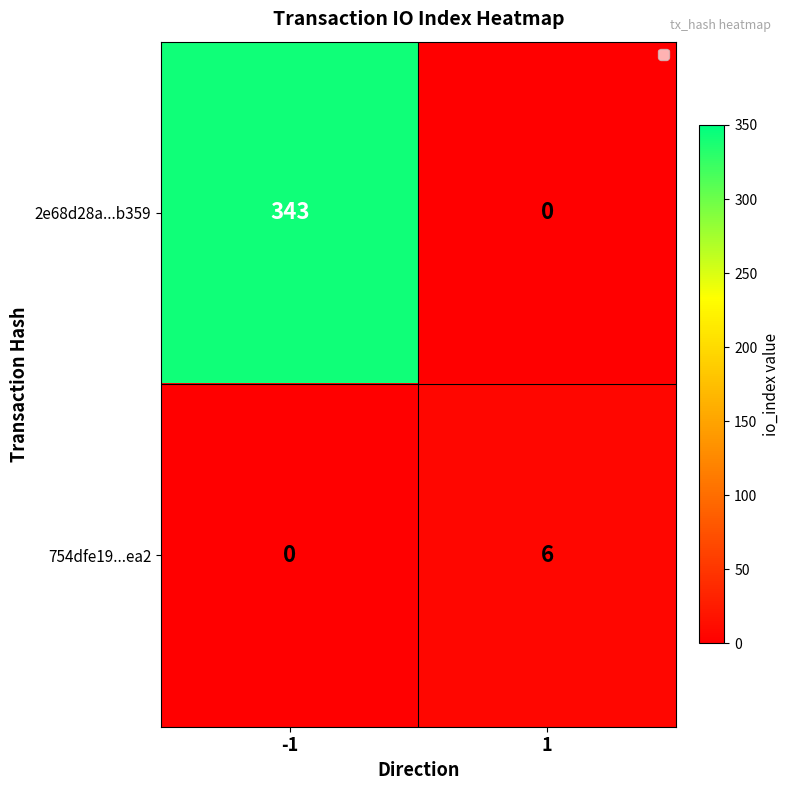

What is the total value across all series at 1?

6